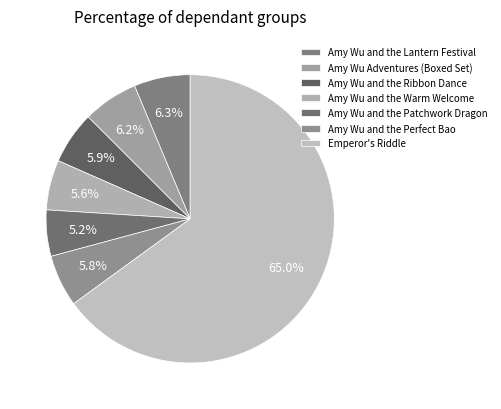

What is the largest slice in the pie chart?

Emperor's Riddle